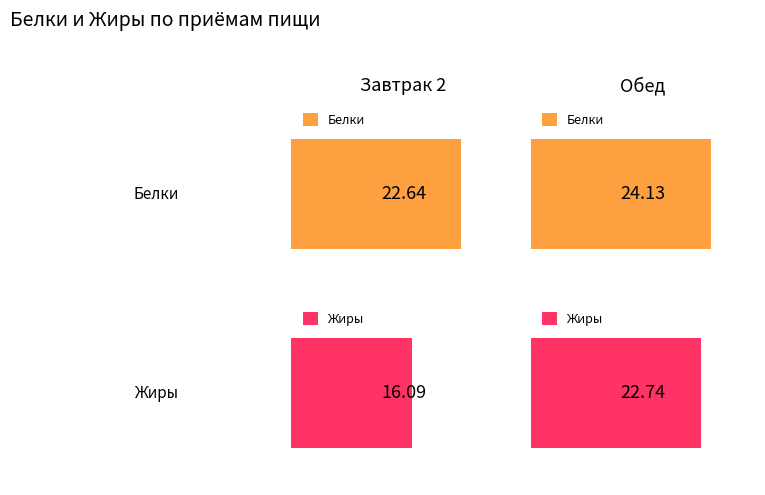

What is the average value of the Жиры series?

19.4